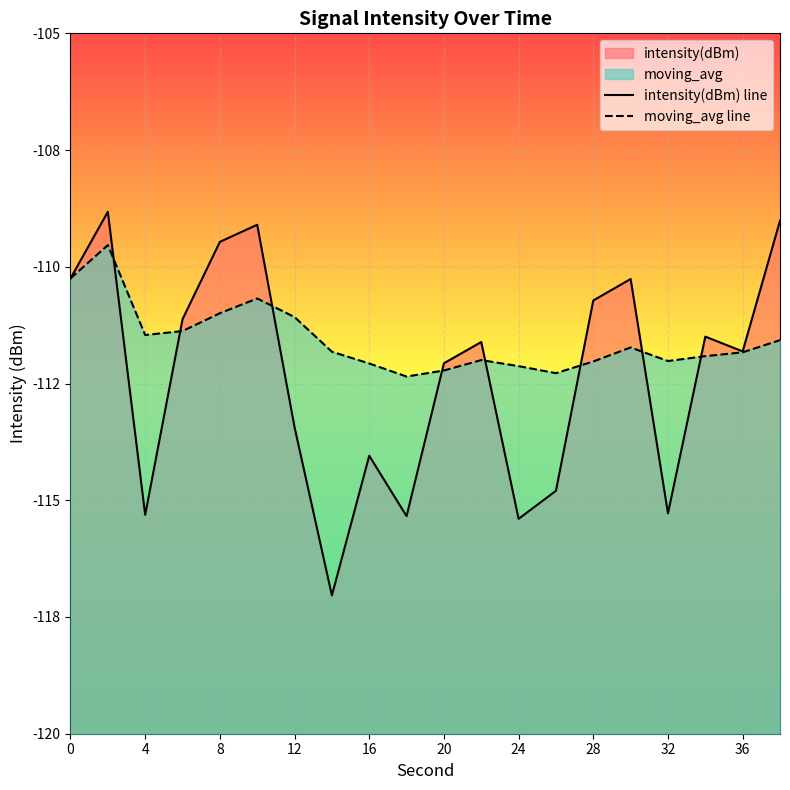

What is the total value across all series at 19?

-220.6